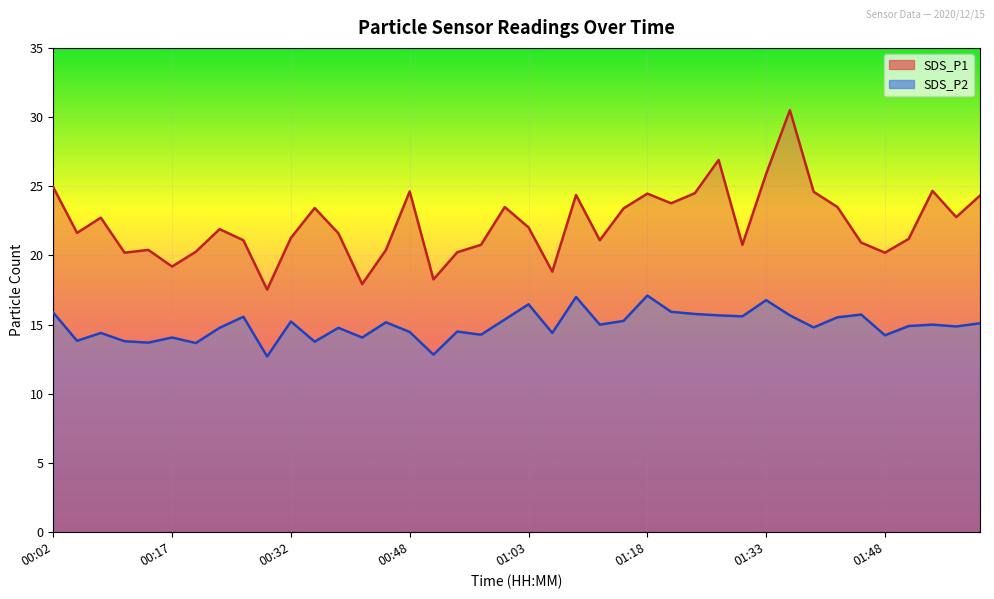

At which label is SDS_P2 closest to 14?

00:17